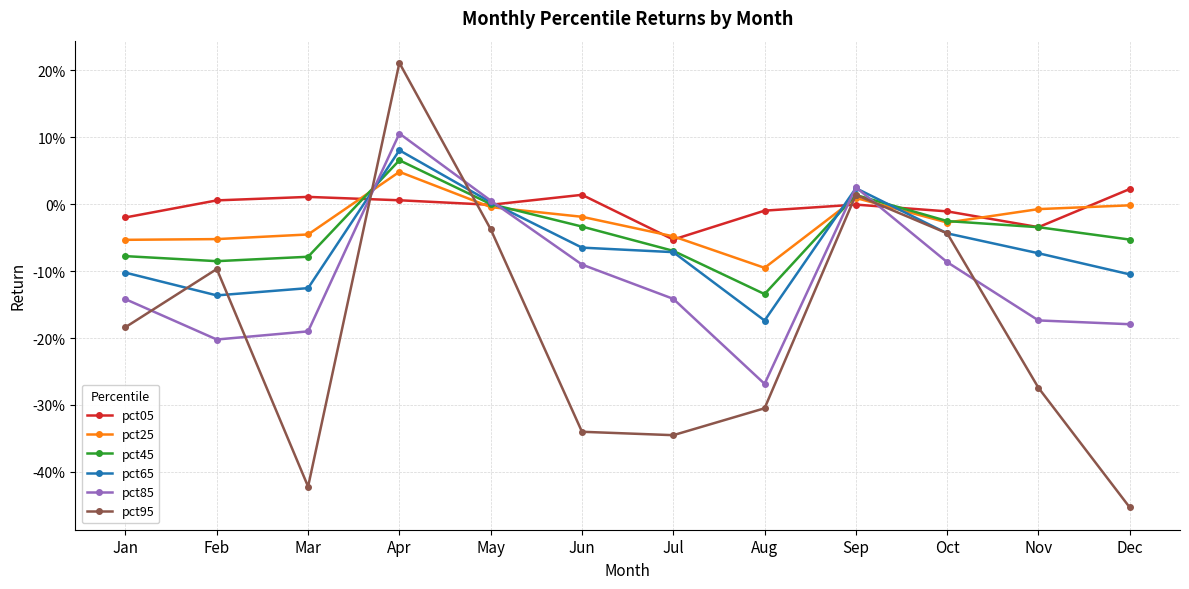

What are all the series names shown in the legend?

pct05, pct25, pct45, pct65, pct85, pct95